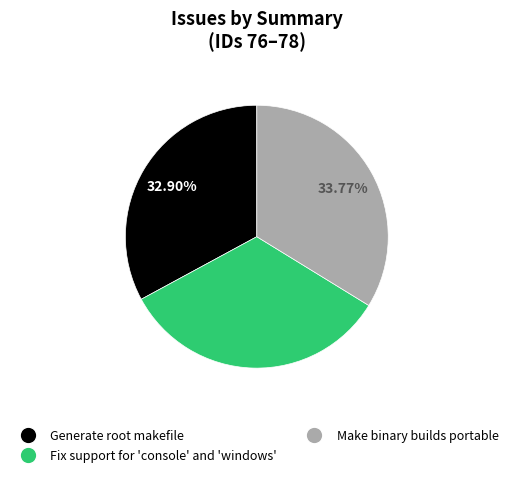

Is it true that Make binary builds portable is 34% of the pie?

True